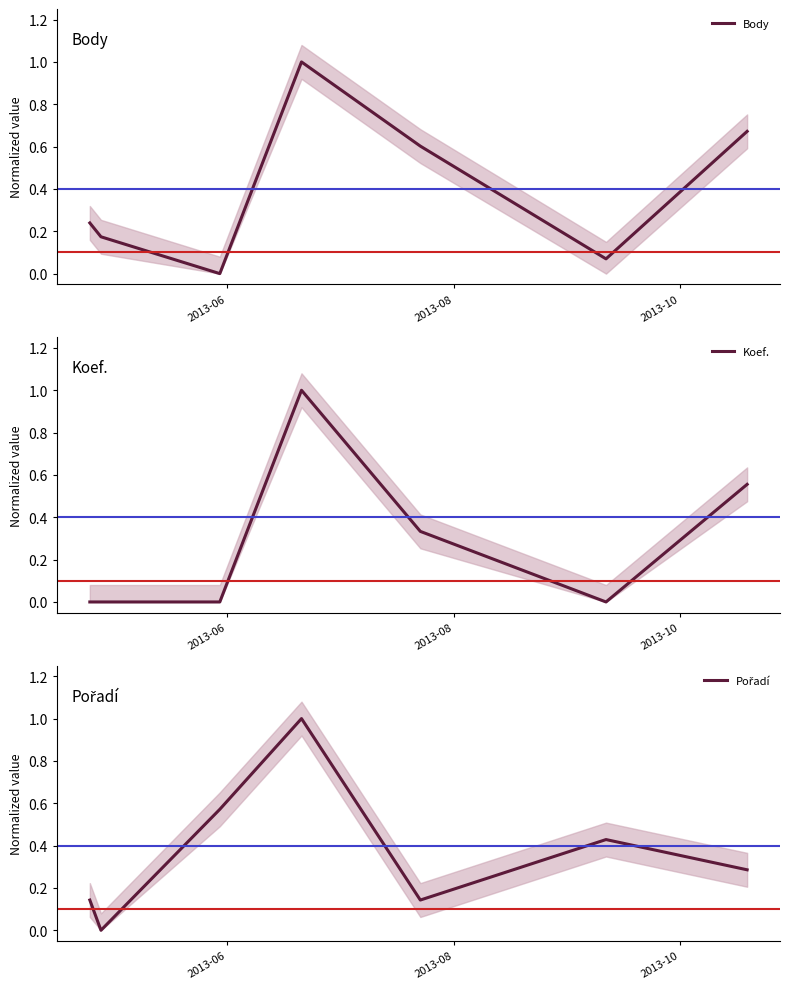

Reading right to left, what are all the values shown in this chart?

Body: 0.7	0.1	0.6	1.0	0.0	0.2	0.2
Koef.: 0.6	0.0	0.3	1.0	0.0	0.0	0.0
Pořadí: 0.3	0.4	0.1	1.0	0.6	0.0	0.1